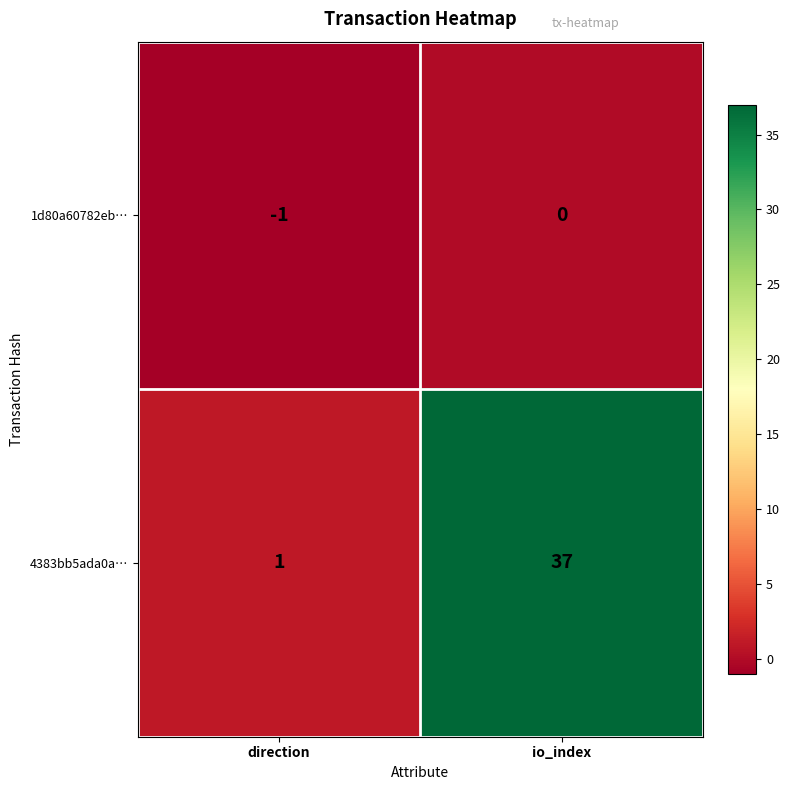

The value of 4383bb5ada0a… at direction is 1. True or false?

True